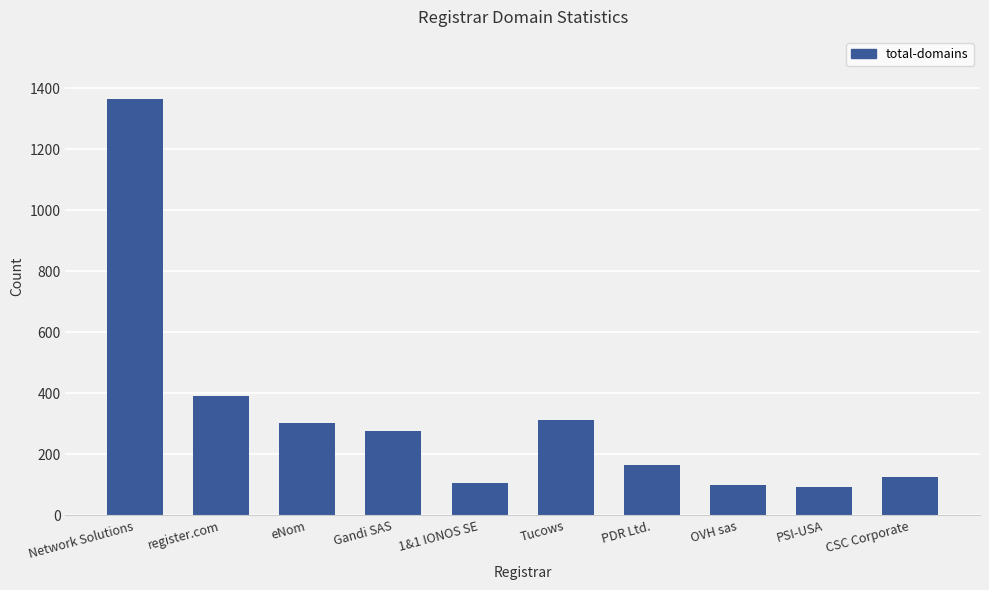

What is the difference between the values at PDR Ltd. and CSC Corporate?

39